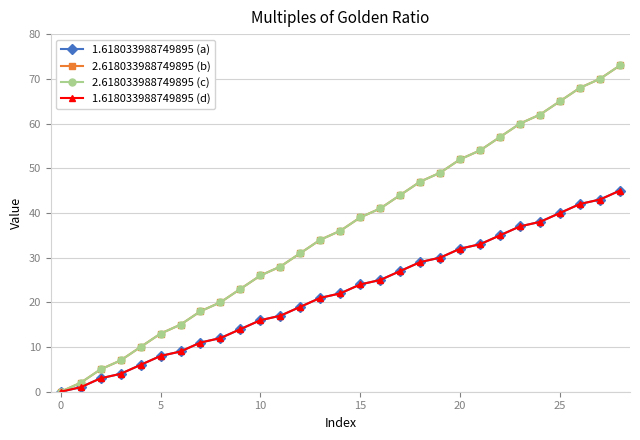

What is the value of the 1.618033988749895 (d) point at the 15th from the left?

22